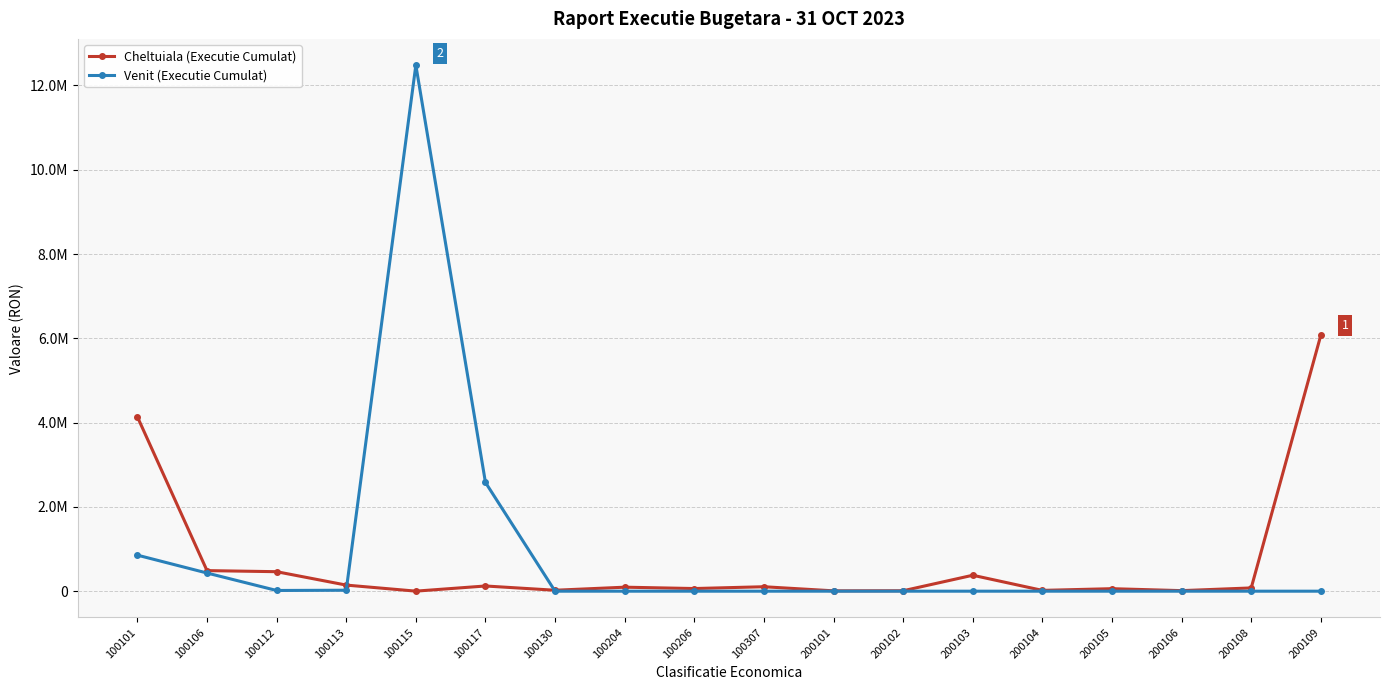

What is the average value of the Cheltuiala (Executie Cumulat) series?

682422.8